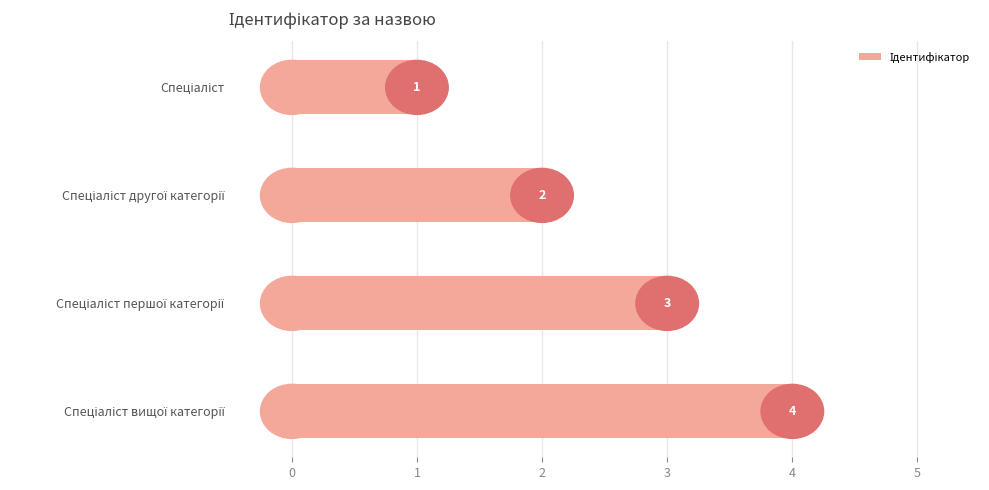

Are the bars horizontal?

Yes